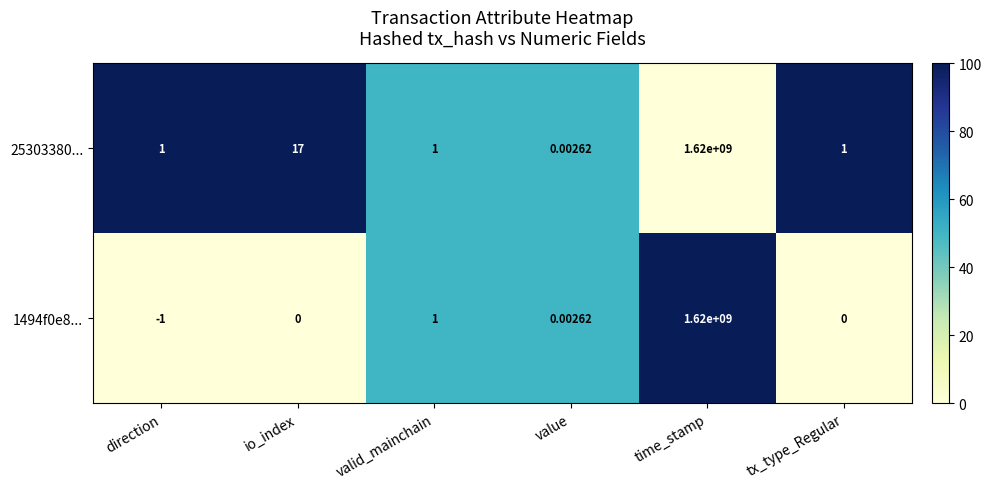

How many distinct data groups are displayed?

2